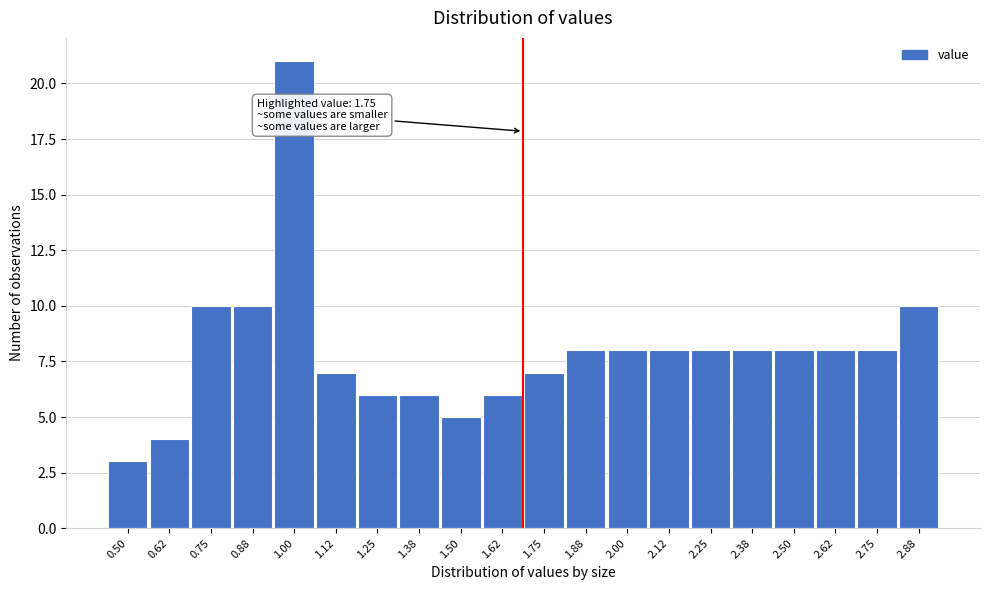

Reading left to right, transcribe all the data shown in this chart.

0.50=3	0.62=4	0.75=10	0.88=10	1.00=21	1.12=7	1.25=6	1.38=6	1.50=5	1.62=6	1.75=7	1.88=8	2.00=8	2.12=8	2.25=8	2.38=8	2.50=8	2.62=8	2.75=8	2.88=10